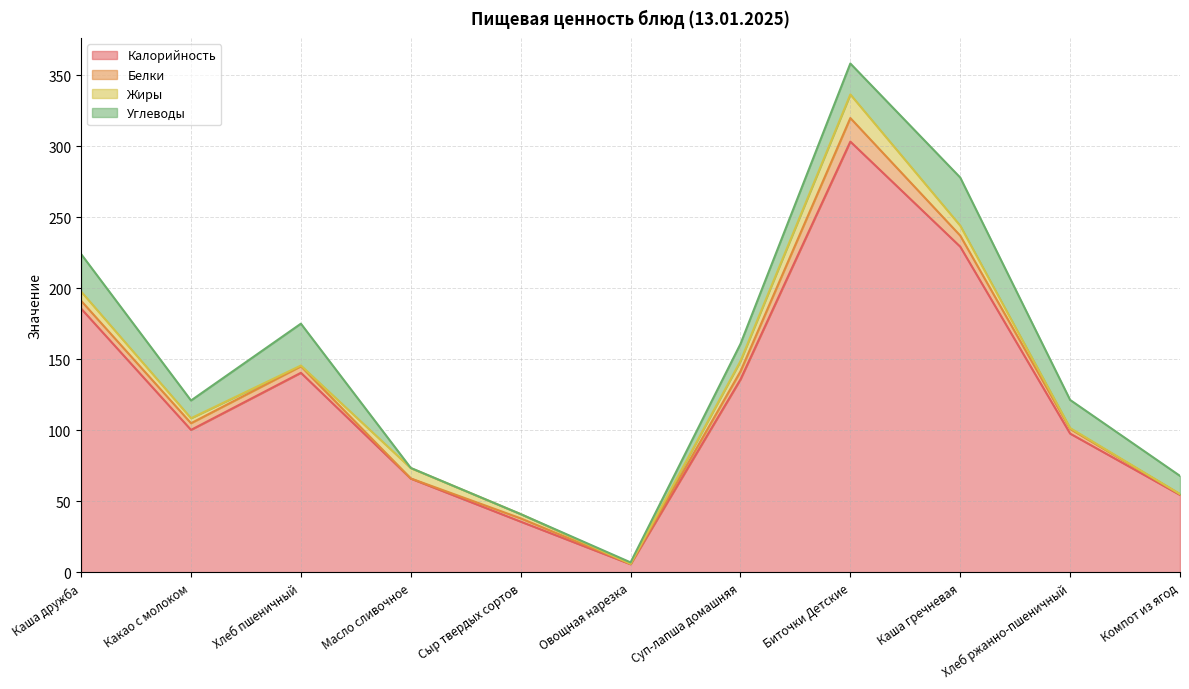

True or false: Углеводы has more than 0 interior local peaks.

True